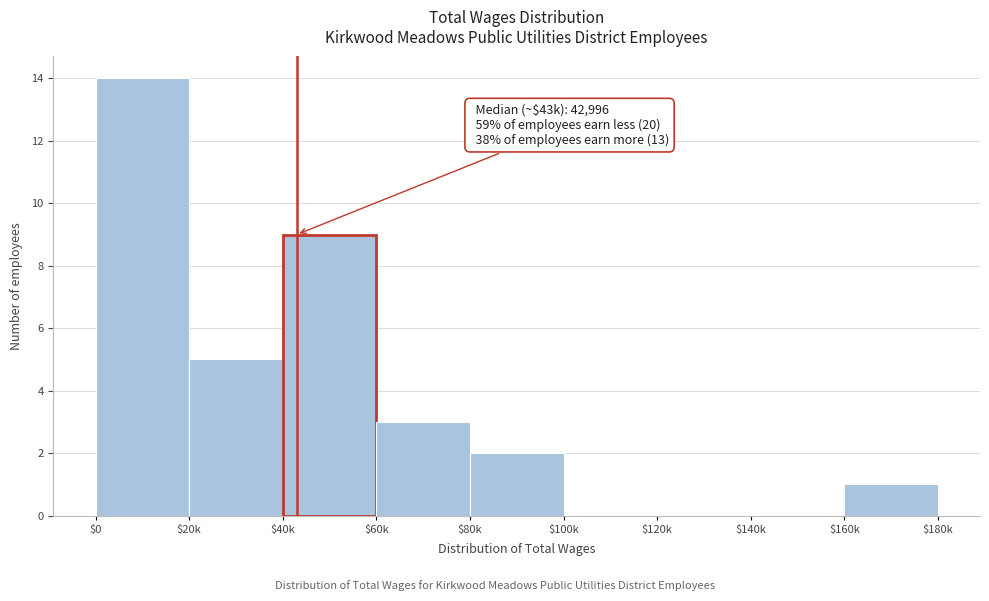

What is the greatest value displayed?

14